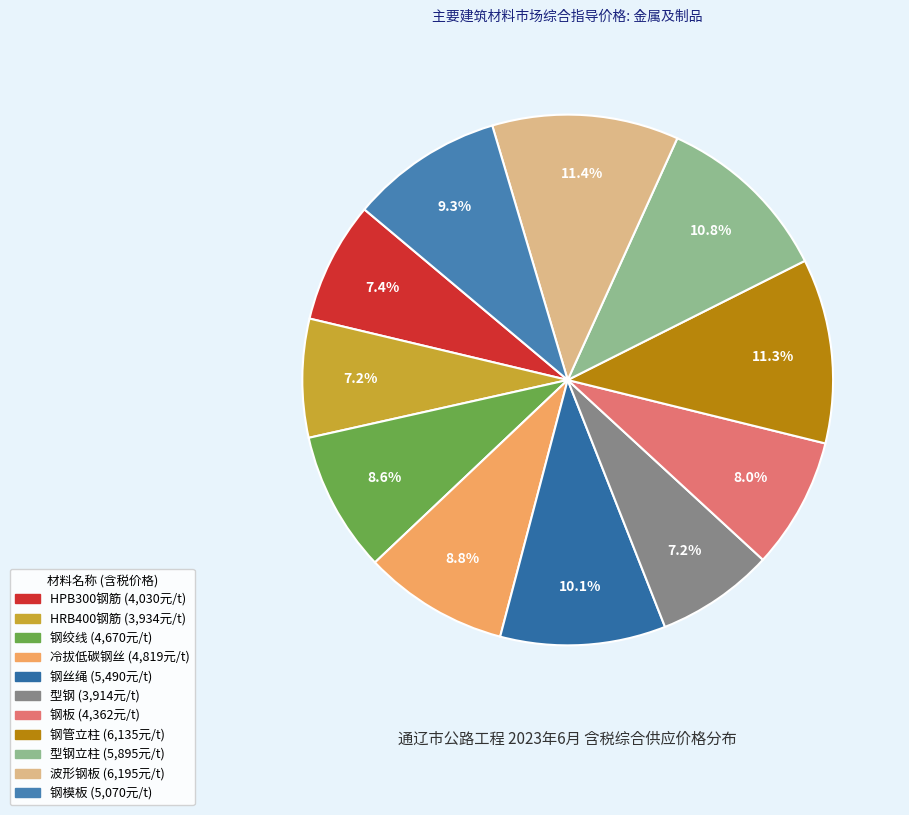

To the nearest percent, what is the average slice percentage?

9%